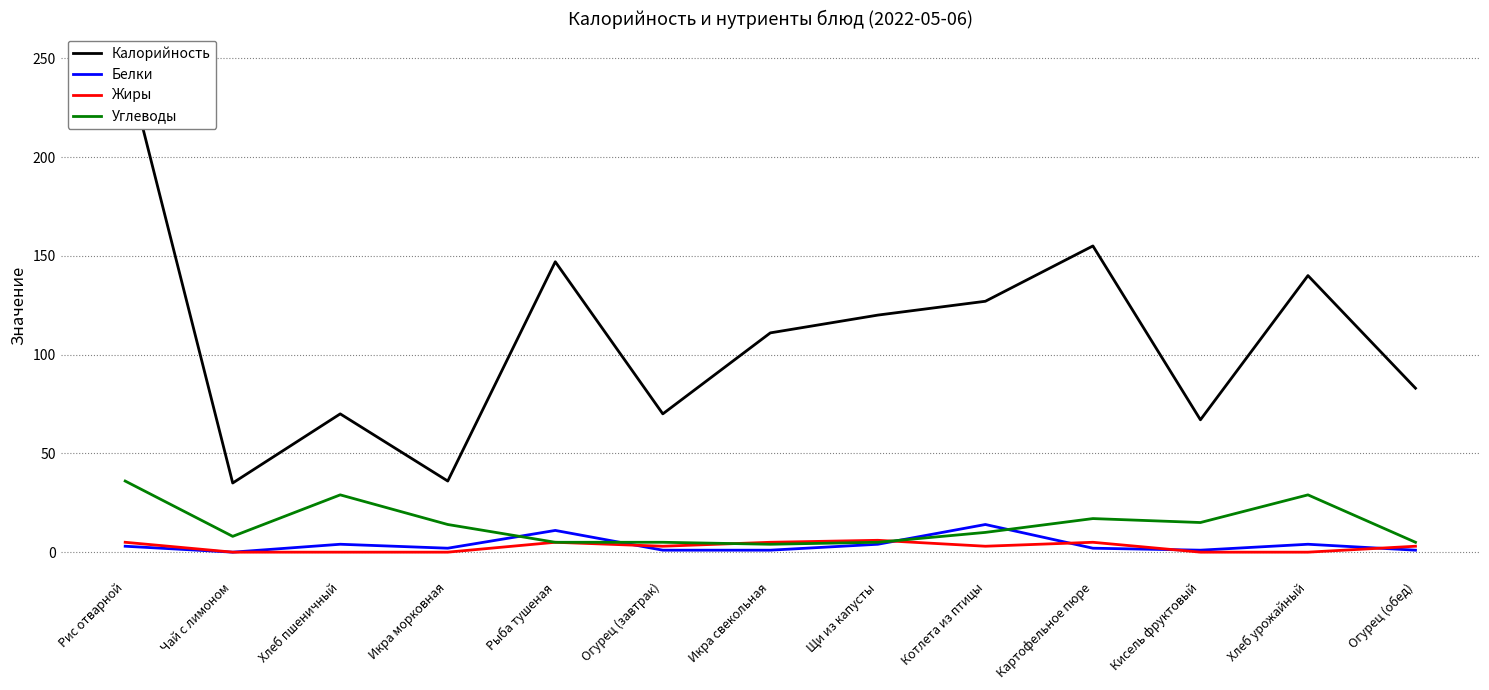

How many values in the Белки series exceed 2?

6